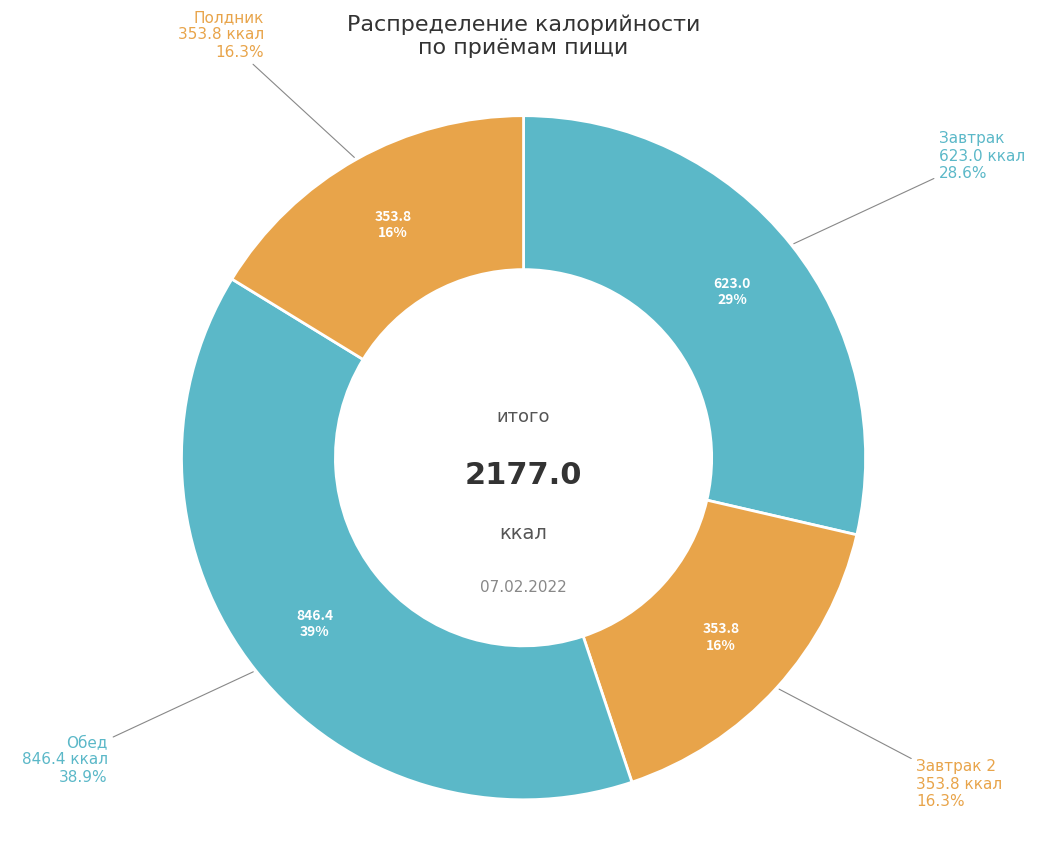

Is it true that Обед is 39% of the pie?

True